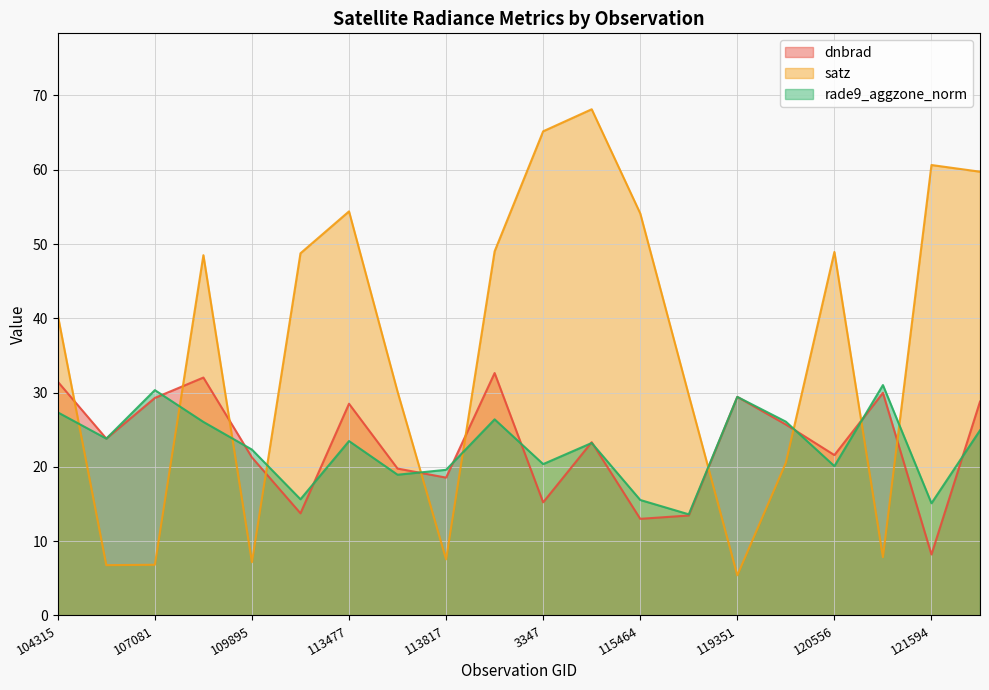

How many lines are shown in the chart?

3